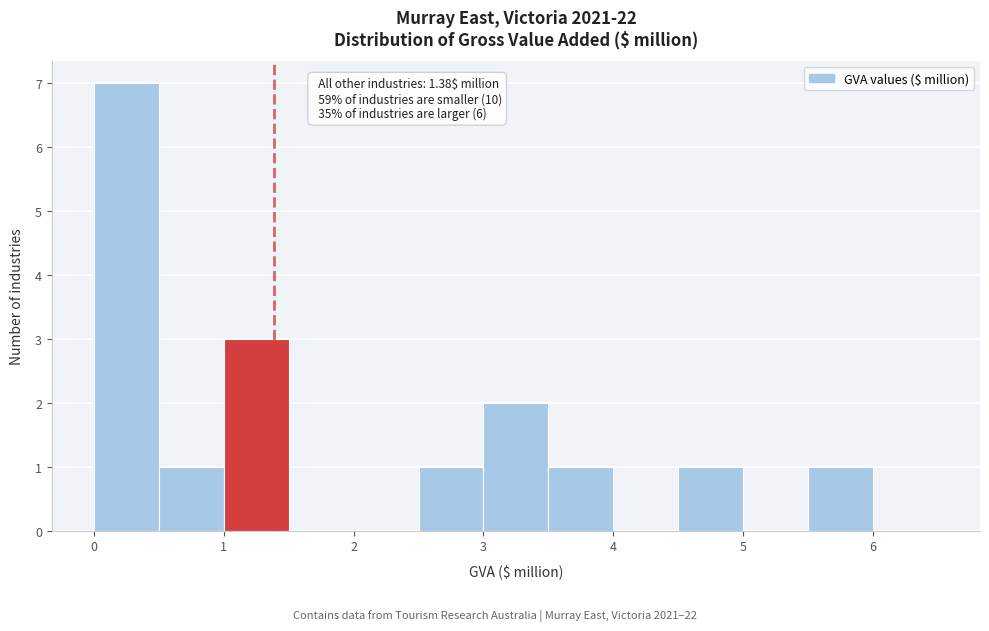

Over which range of the x-axis is the bar tallest?

0.0 to 0.5